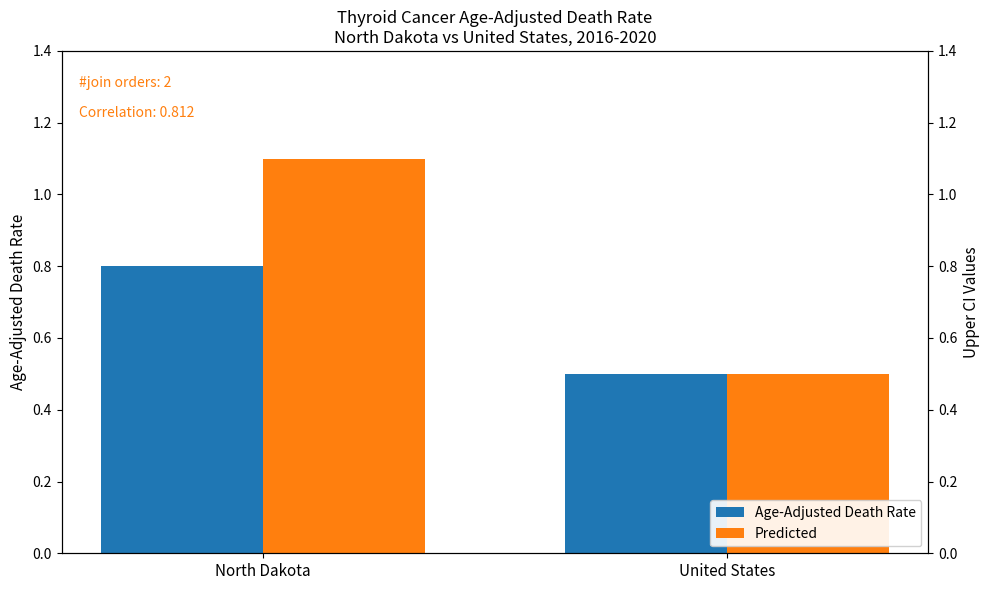

What are all the series names shown in the legend?

Age-Adjusted Death Rate, Predicted